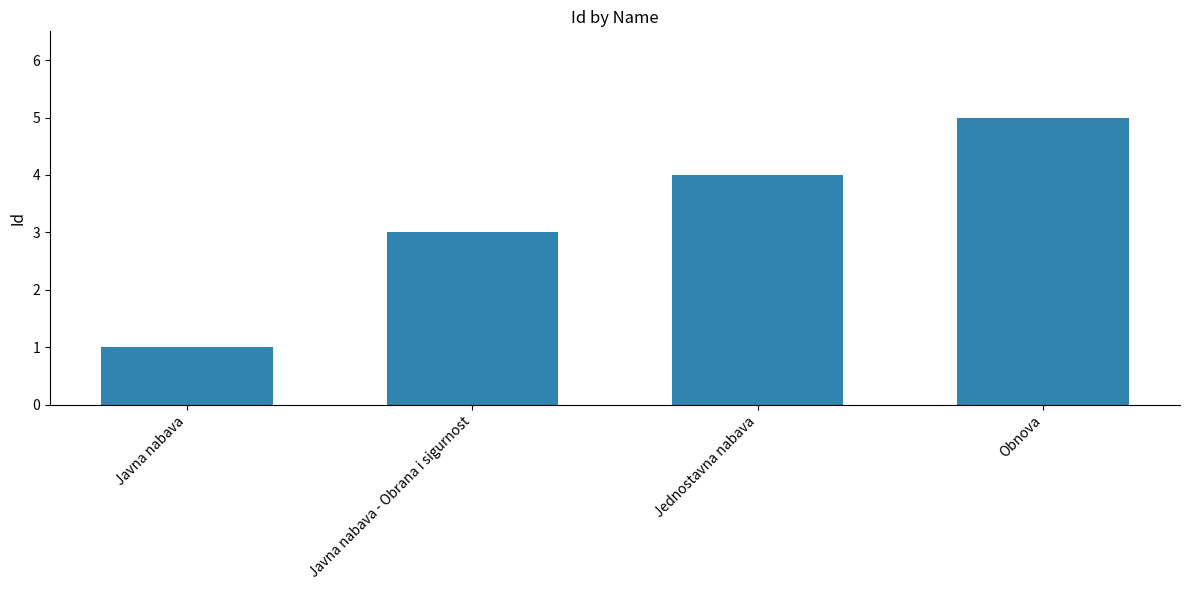

What is the label of the 3rd bar from the left?

Jednostavna nabava